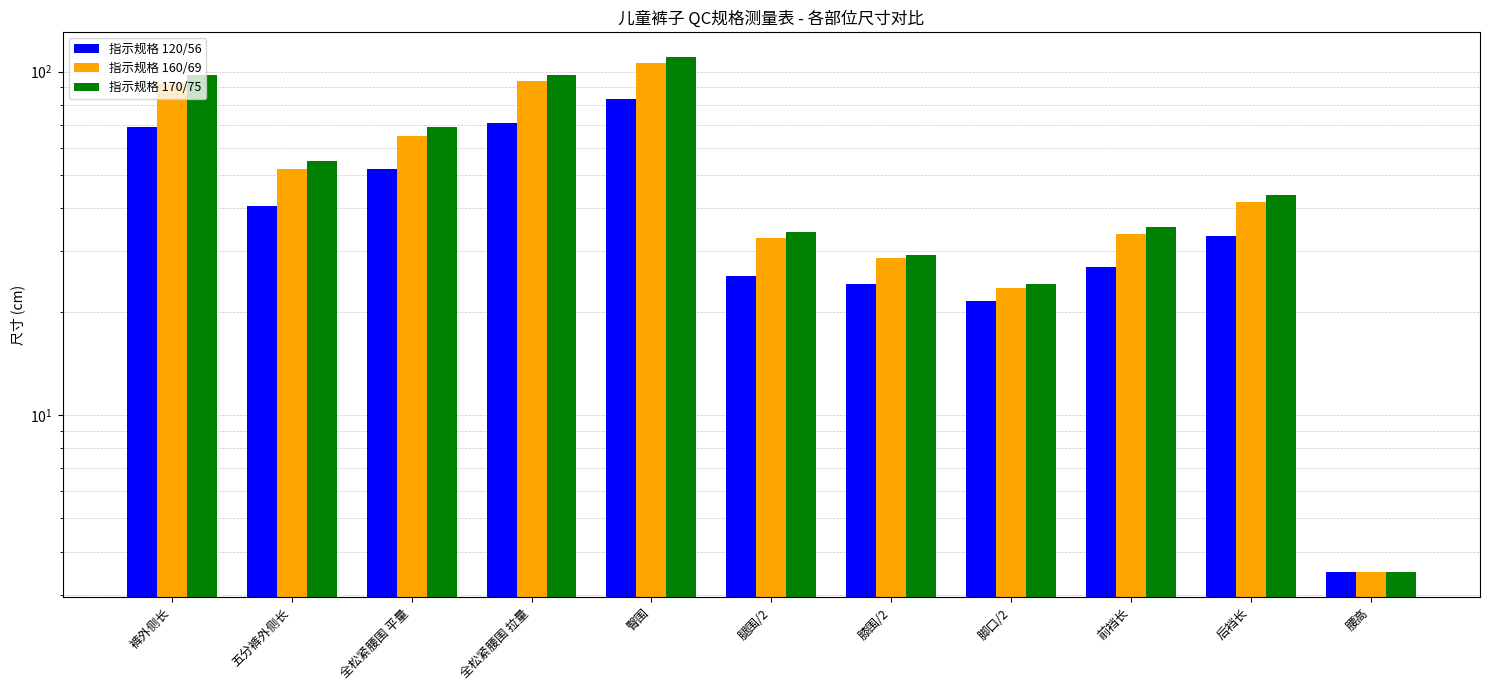

Which series changed the most between 裤外侧长 and 膝围/2?

指示规格 170/75